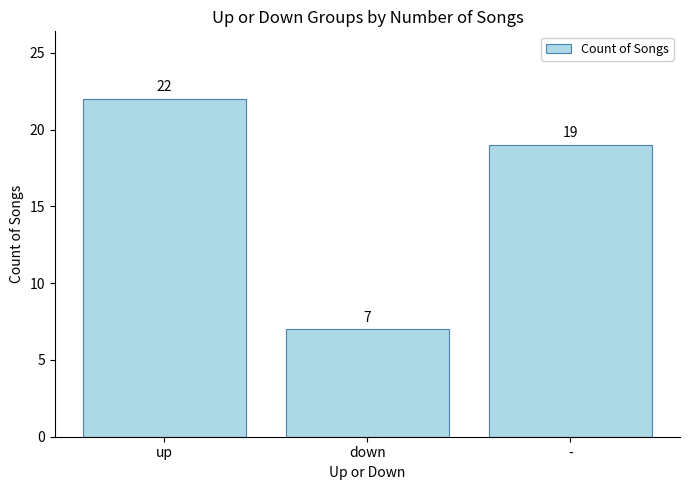

What is the label of the 1st bar from the right?

-